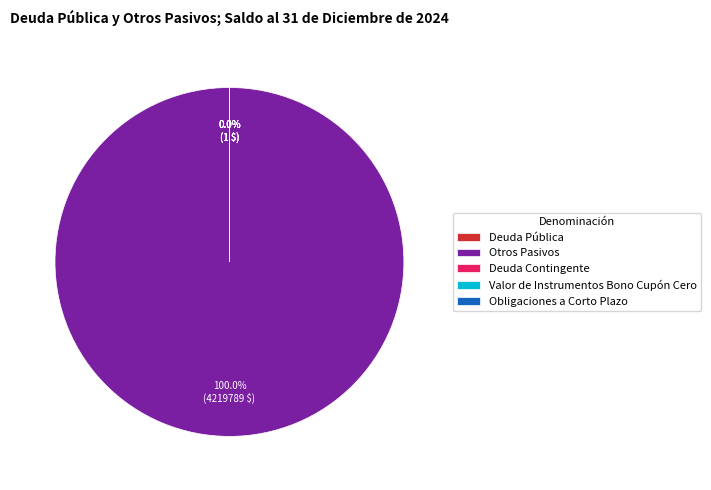

How many slices are in this pie chart?

5